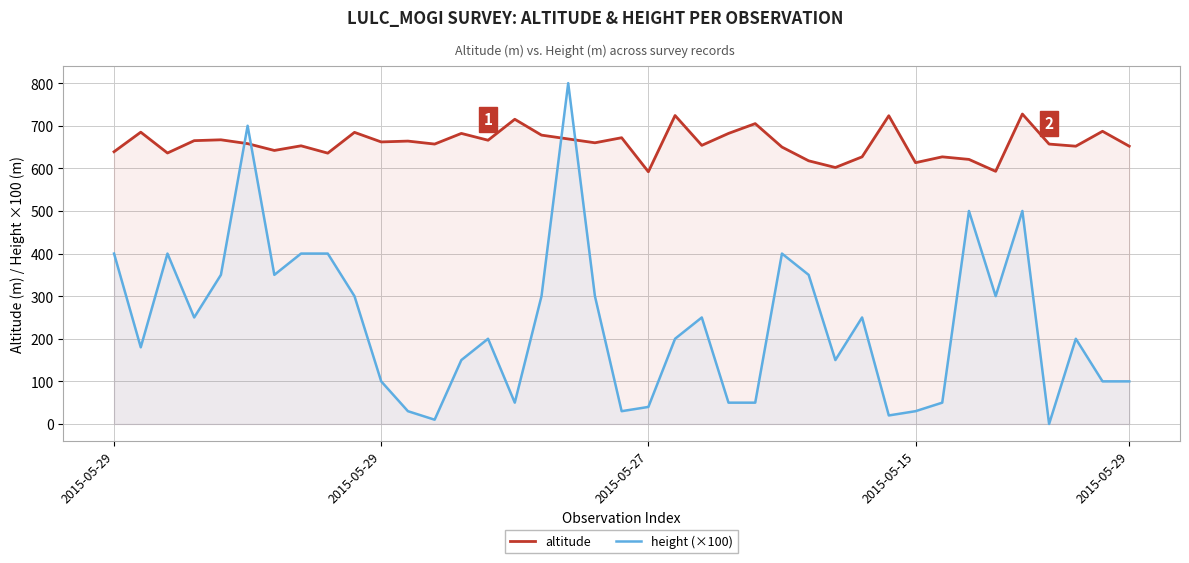

Rank the series by their average value, from highest to lowest.

altitude, height (×100)